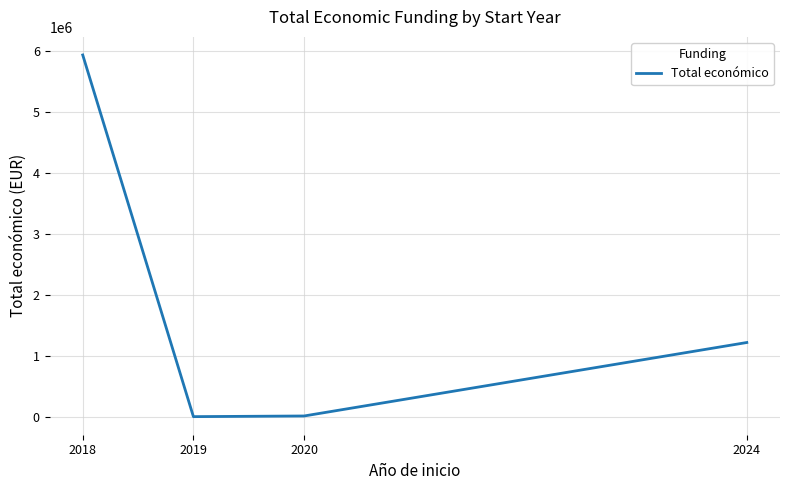

True or false: there are more than 0 points higher than both neighbors.

False